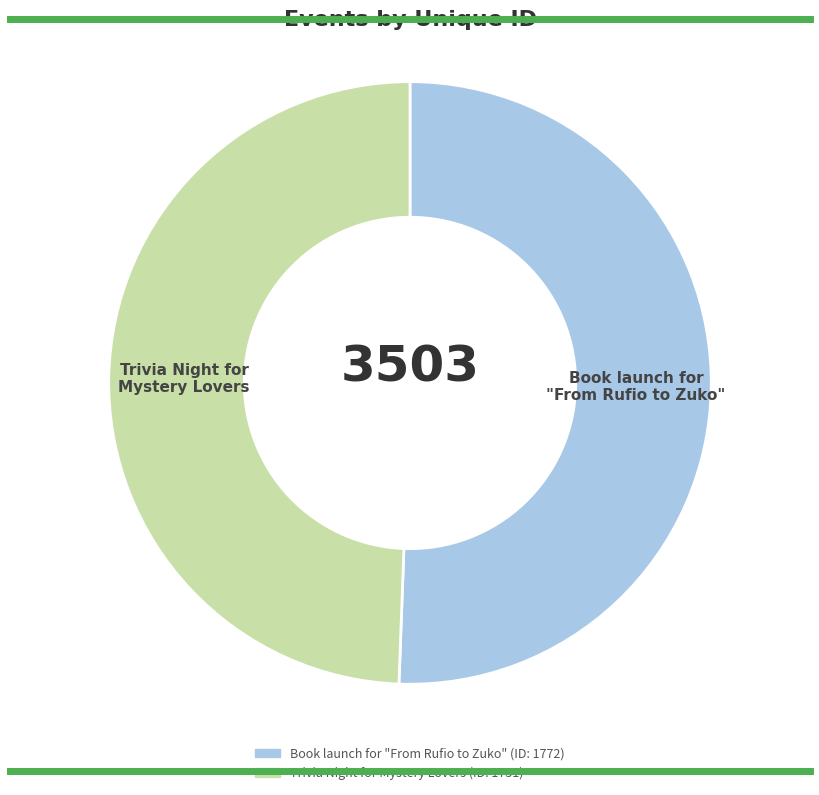

How many slices are in this pie chart?

2